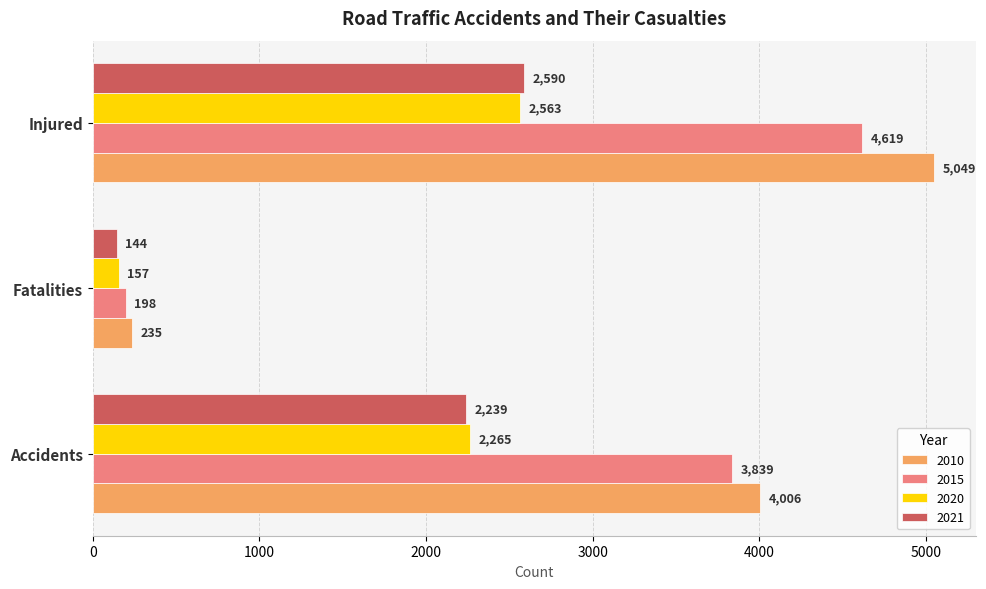

What is the minimum value for 2015?

198